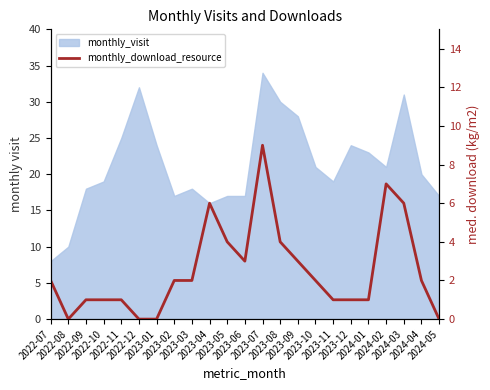

List the labels in order of value, largest first.

2023-07, 2024-02, 2023-04, 2024-03, 2023-05, 2023-08, 2023-06, 2023-09, 2022-07, 2023-02, 2023-03, 2023-10, 2024-04, 2022-09, 2022-10, 2022-11, 2023-11, 2023-12, 2024-01, 2022-08, 2022-12, 2023-01, 2024-05